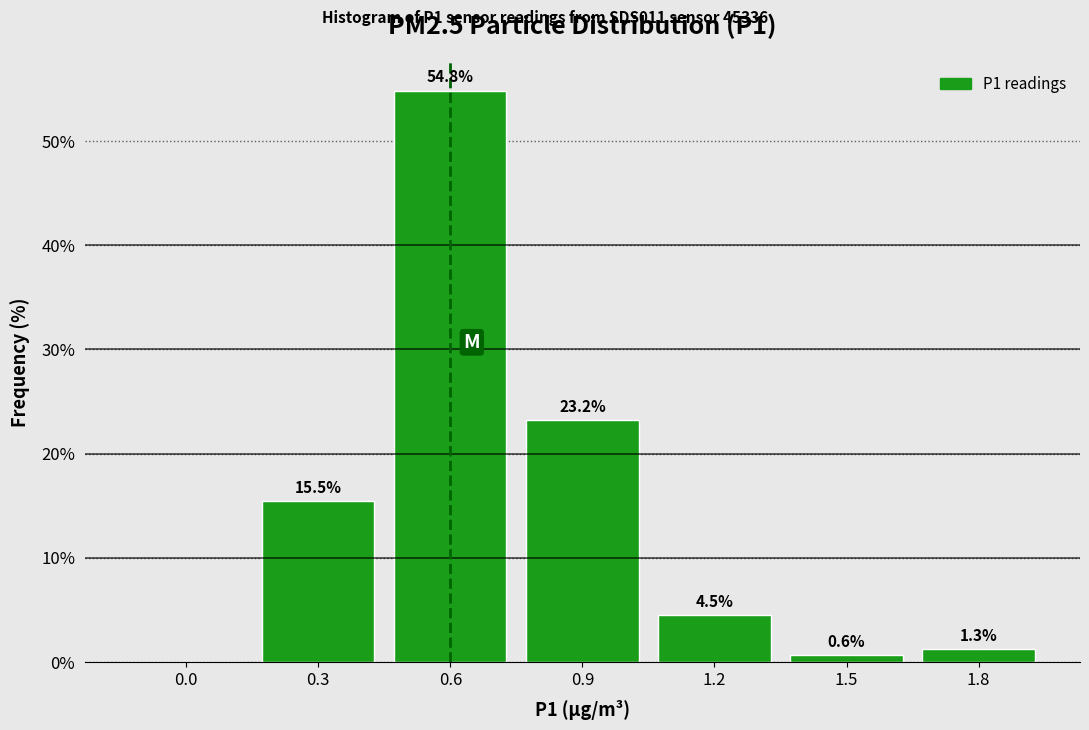

Reading left to right, transcribe all the data shown in this chart.

0.0=0.0	0.3=15.5	0.6=54.8	0.9=23.2	1.2=4.5	1.5=0.6	1.8=1.3